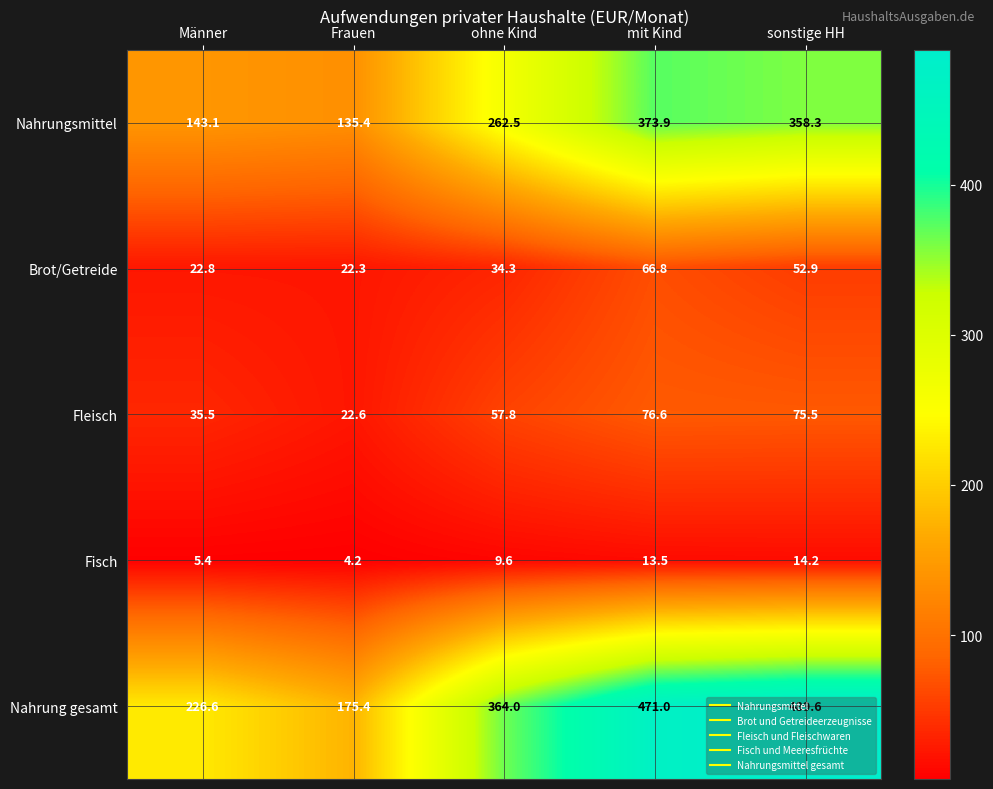

Count the number of data series in this chart.

5